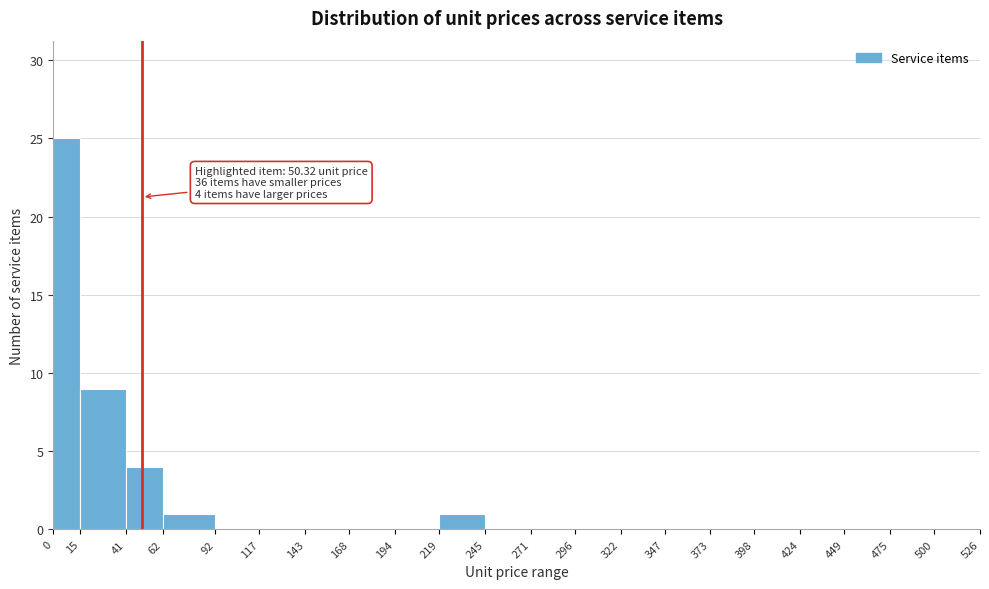

Which range on the x-axis has the tallest bar?

0 to 15